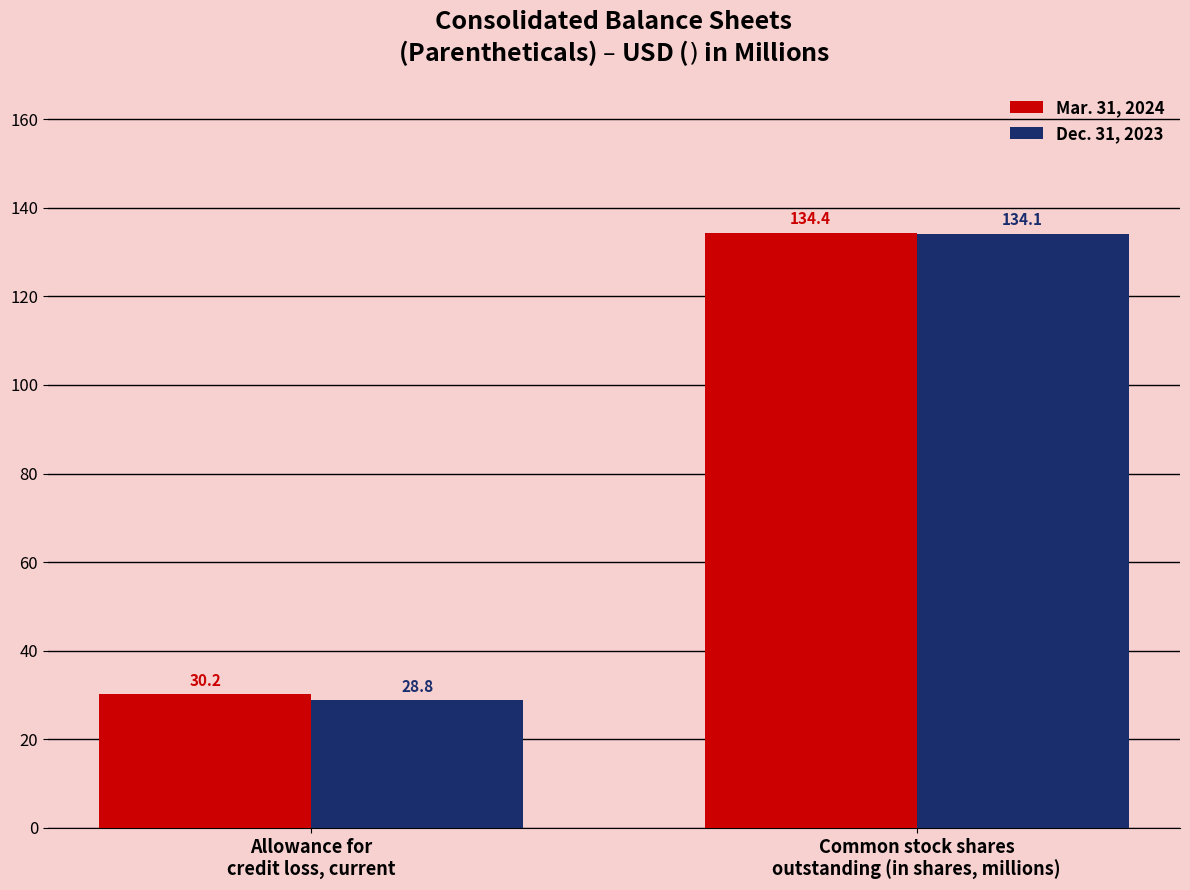

What is the average value of the Dec. 31, 2023 series?

81.5